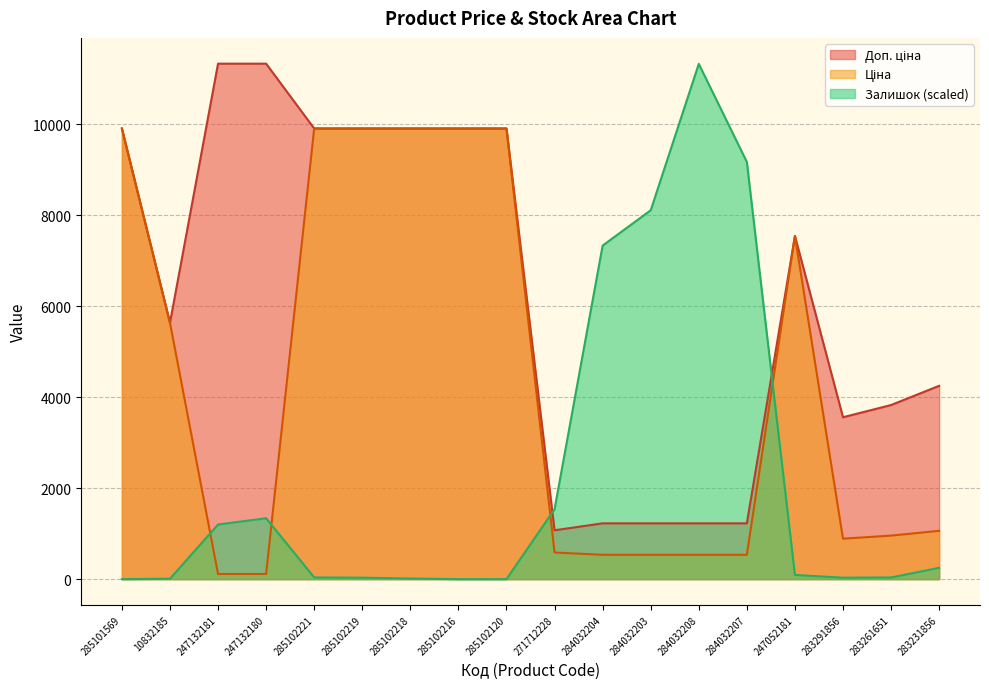

Reading left to right, what are all the values shown in this chart?

Ціна: 285101569=9908.5	10832185=5636.0	247132181=113.3	247132180=113.3	285102221=9908.5	285102219=9908.5	285102218=9908.5	285102216=9908.5	285102120=9908.5	271712228=586.0	284032204=535.4	284032203=535.4	284032208=535.4	284032207=535.4	247052181=7545.9	283291856=889.9	283261651=957.1	283231856=1062.6
Доп. ціна: 285101569=9908.5	10832185=5636.0	247132181=11334.0	247132180=11334.0	285102221=9908.5	285102219=9908.5	285102218=9908.5	285102216=9908.5	285102120=9908.5	271712228=1074.5	284032204=1227.2	284032203=1227.2	284032208=1227.2	284032207=1227.2	247052181=7545.9	283291856=3559.7	283261651=3828.4	283231856=4250.5
Залишок: 285101569=0.0	10832185=9.2	247132181=1200.8	247132180=1339.4	285102221=36.9	285102219=32.3	285102218=13.9	285102216=0.0	285102120=0.0	271712228=1538.0	284032204=7334.3	284032203=8110.2	284032208=11329.4	284032207=9172.5	247052181=92.4	283291856=32.3	283261651=36.9	283231856=249.4